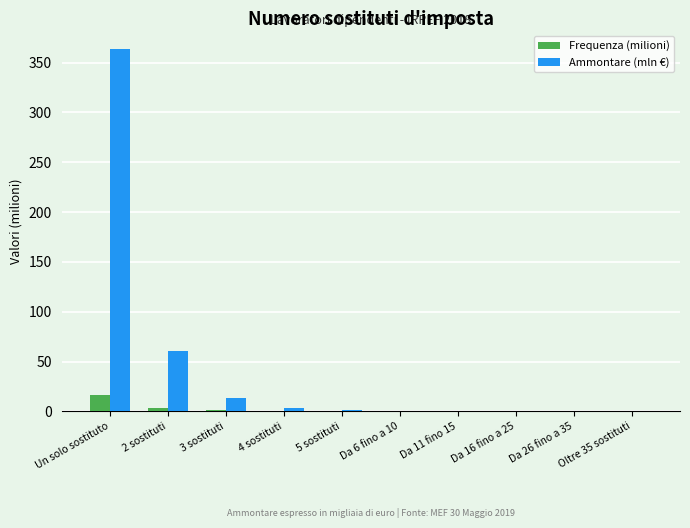

What is the highest value of the Ammontare (mln €) series?

364.1